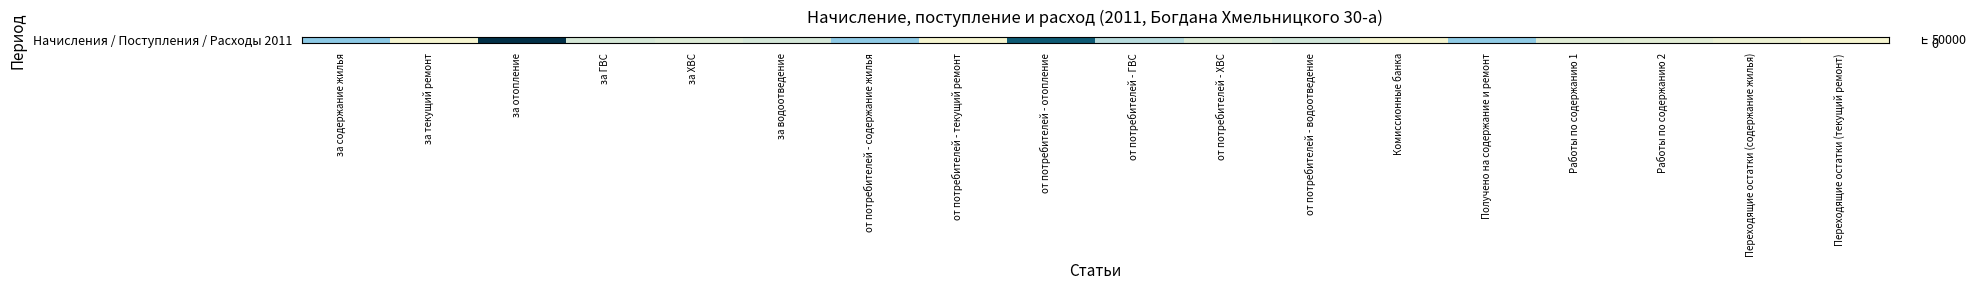

What is the greatest value displayed?

73726.7